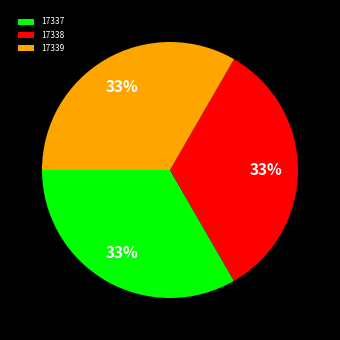

To the nearest percent, what portion does 17339 represent?

33%